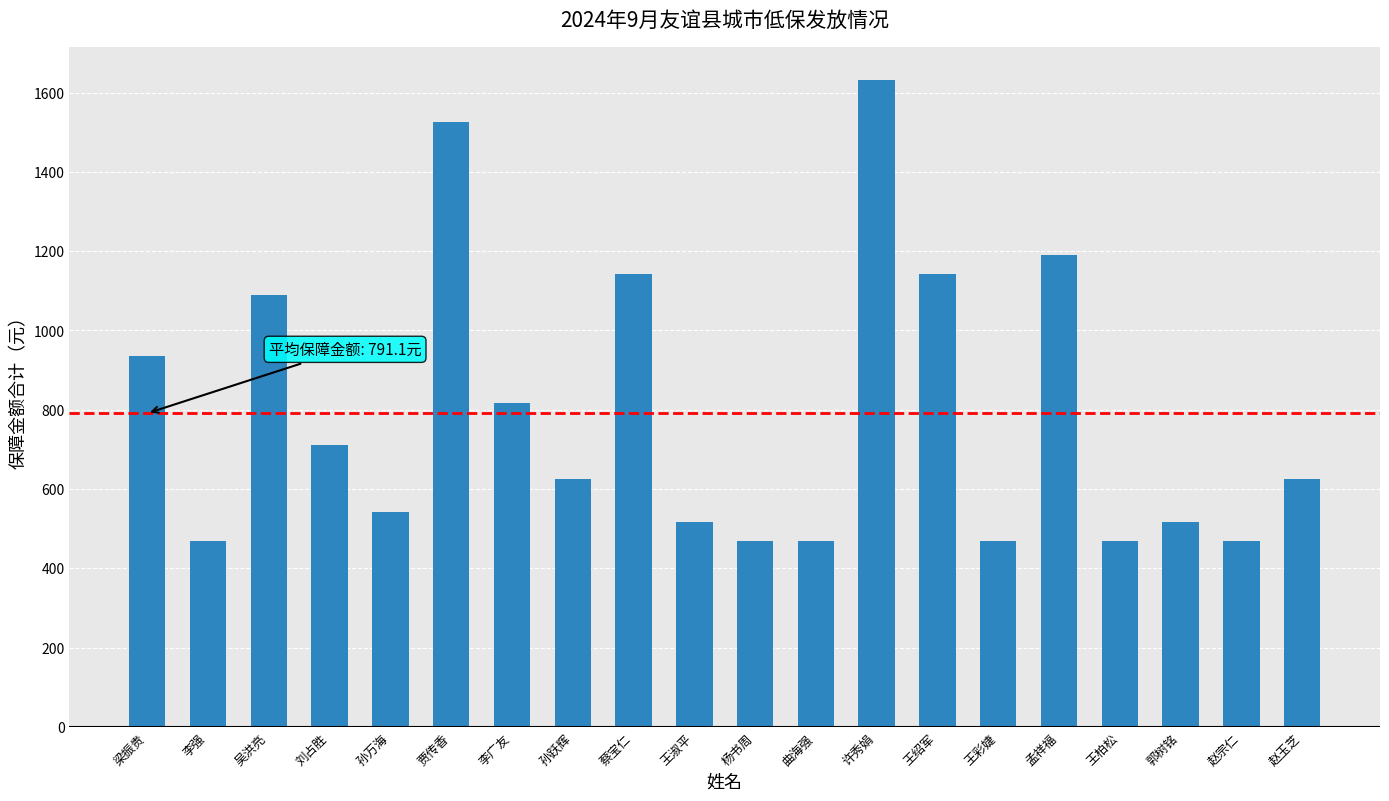

Between 梁振贵 and 曲海强, which is larger?

梁振贵